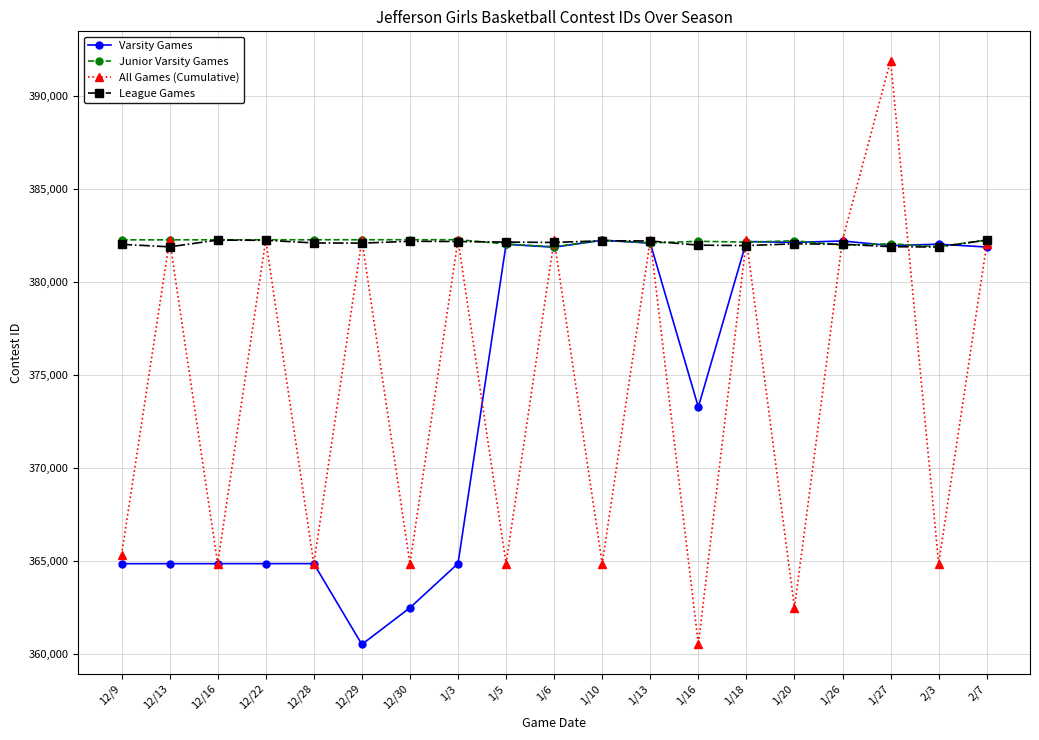

What is the difference between the highest and lowest values at 1/18?

315